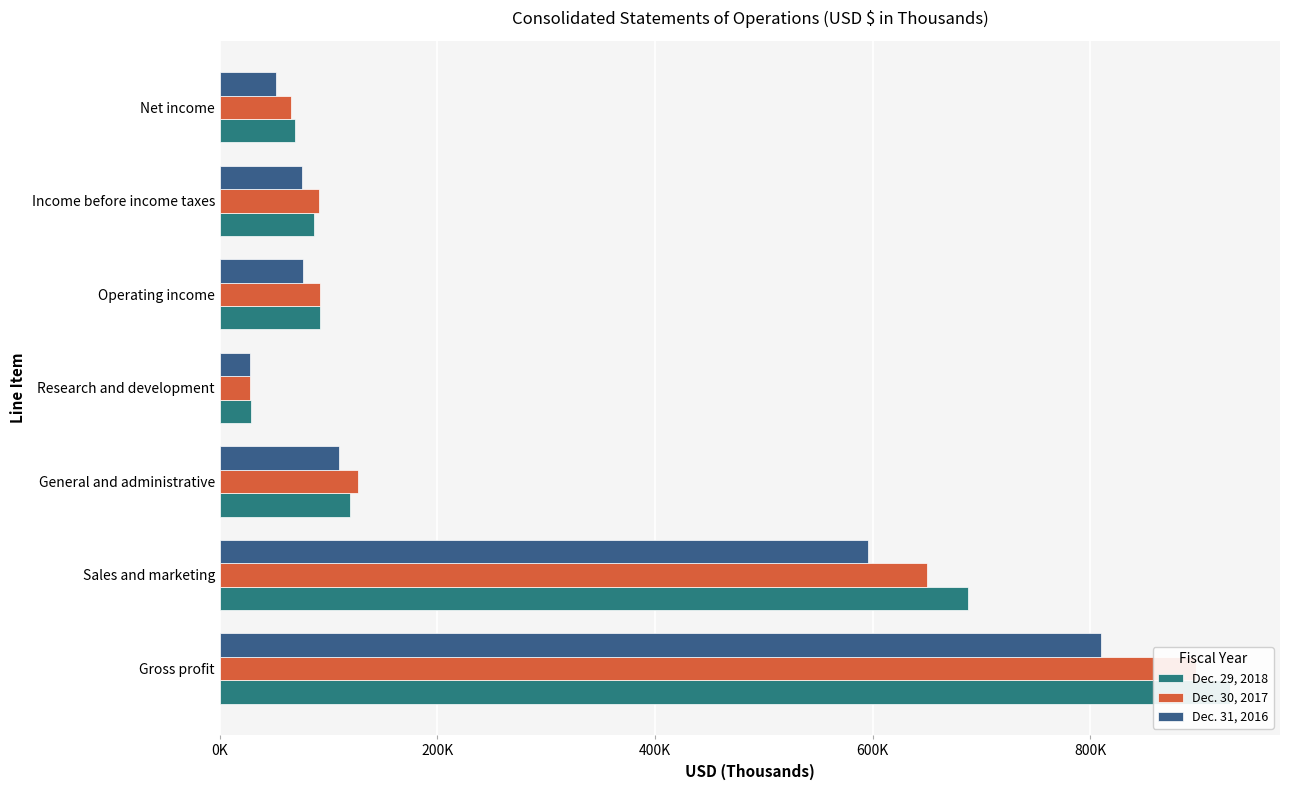

Reading left to right, transcribe all the data shown in this chart.

Dec. 29, 2018: 927961	687380	119378	28775	92428	86521	69539
Dec. 30, 2017: 897347	650357	127269	27806	91915	91038	65077
Dec. 31, 2016: 810160	595845	109674	27991	76650	75933	51417